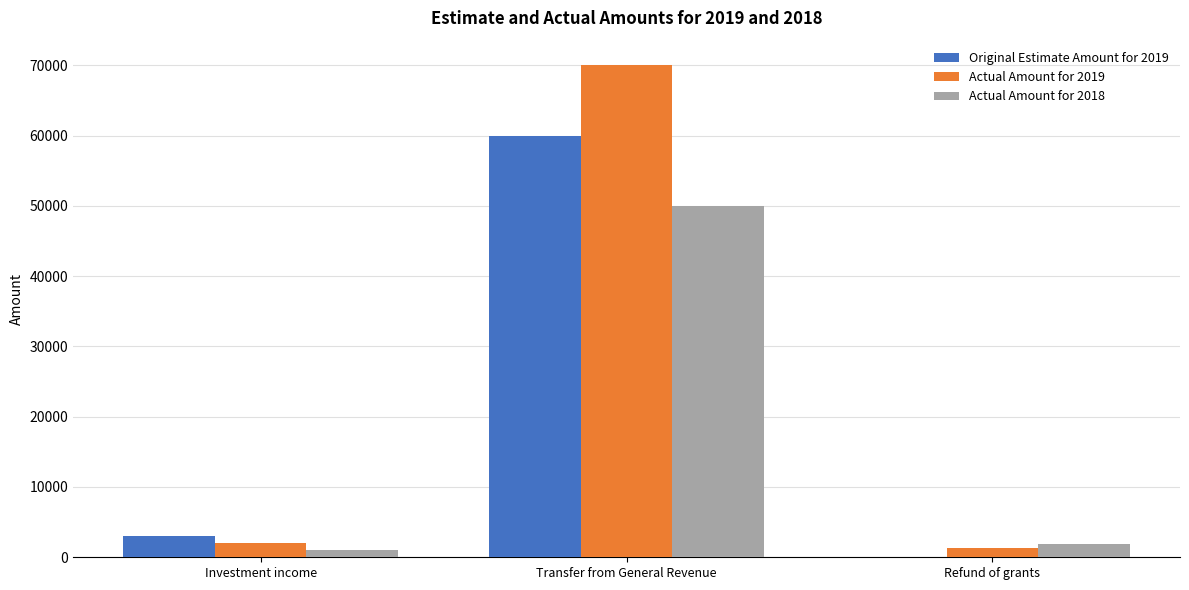

At which category is the sum across all series the highest?

Transfer from General Revenue